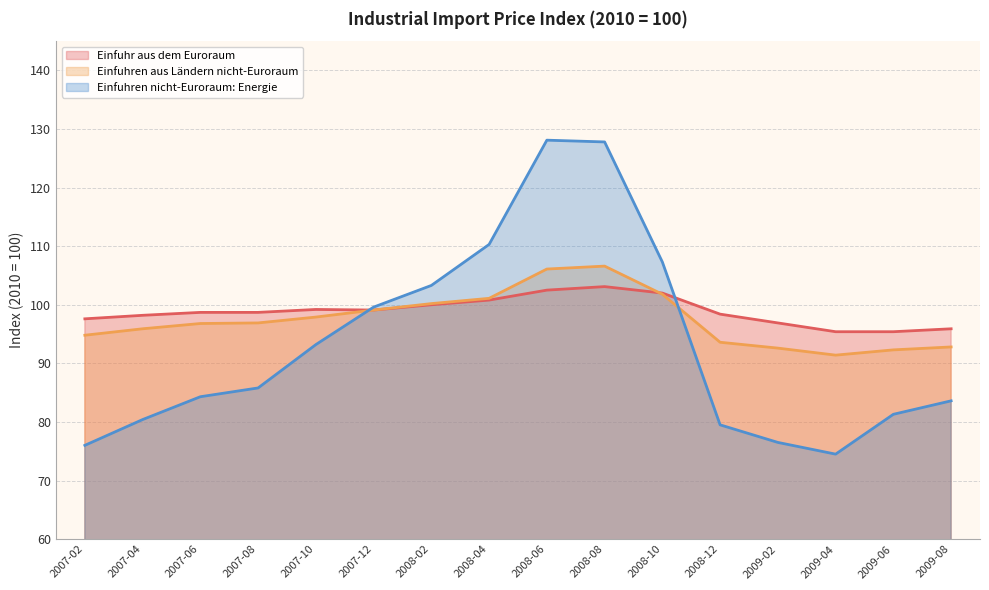

Reading left to right, what are all the values shown in this chart?

Einfuhr aus dem Euroraum: 97.6	98.2	98.7	98.7	99.2	99.1	100.0	100.8	102.5	103.1	102.0	98.4	96.9	95.4	95.4	95.9
Einfuhren aus Ländern nicht-Euroraum: 94.8	95.9	96.8	96.9	97.9	99.1	100.2	101.1	106.1	106.6	101.8	93.6	92.6	91.4	92.3	92.8
Einfuhren nicht-Euroraum: Energie: 76.0	80.4	84.3	85.8	93.2	99.6	103.3	110.3	128.1	127.8	107.3	79.5	76.5	74.5	81.3	83.6